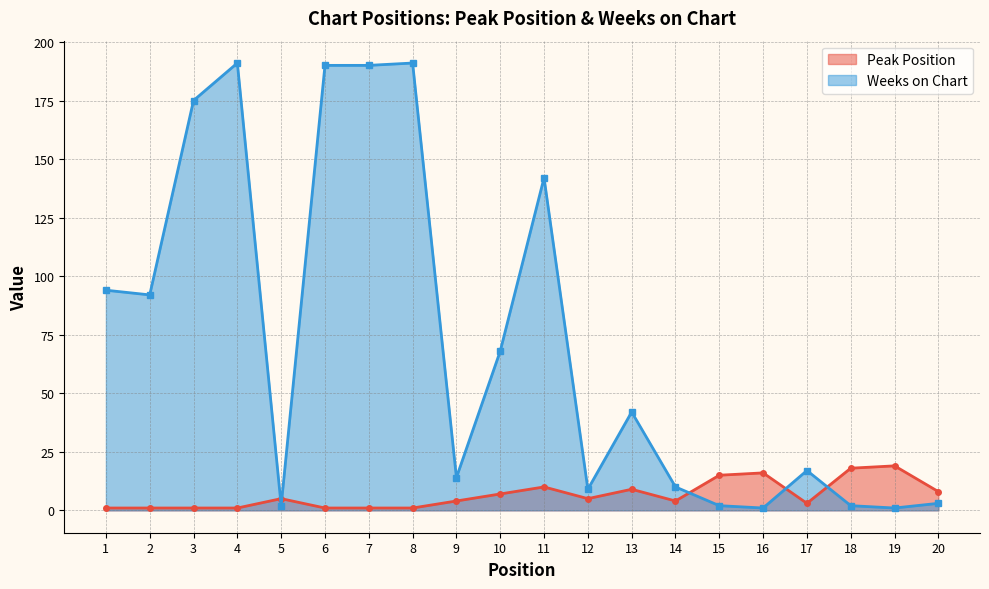

What is the difference between the maximum and minimum values in the Peak Position series?

18